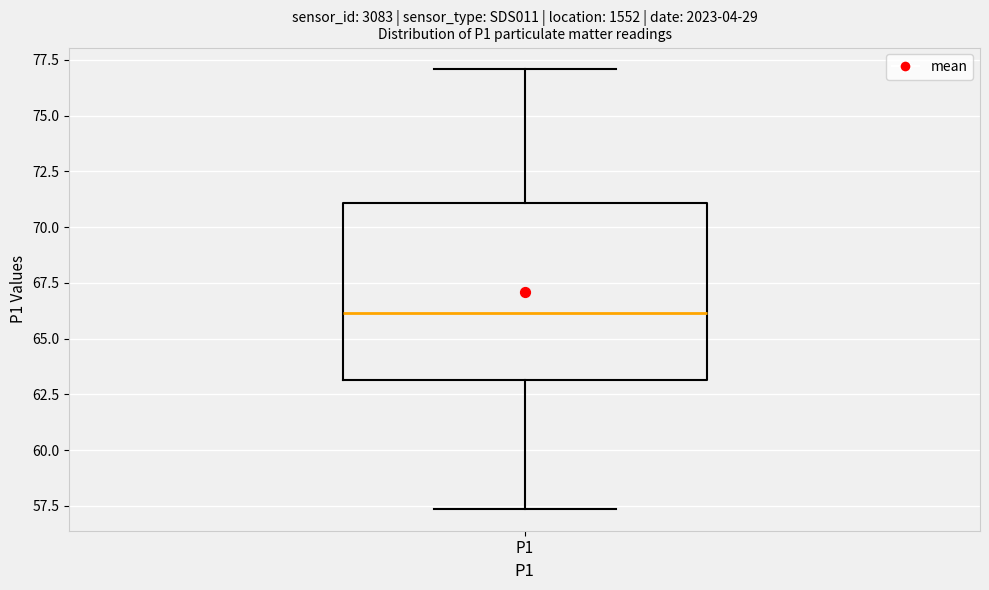

Where is the lower edge of the box for P1 on the y-axis? The values are not printed on the chart, so give them approximately, as read against the axis.

63.0